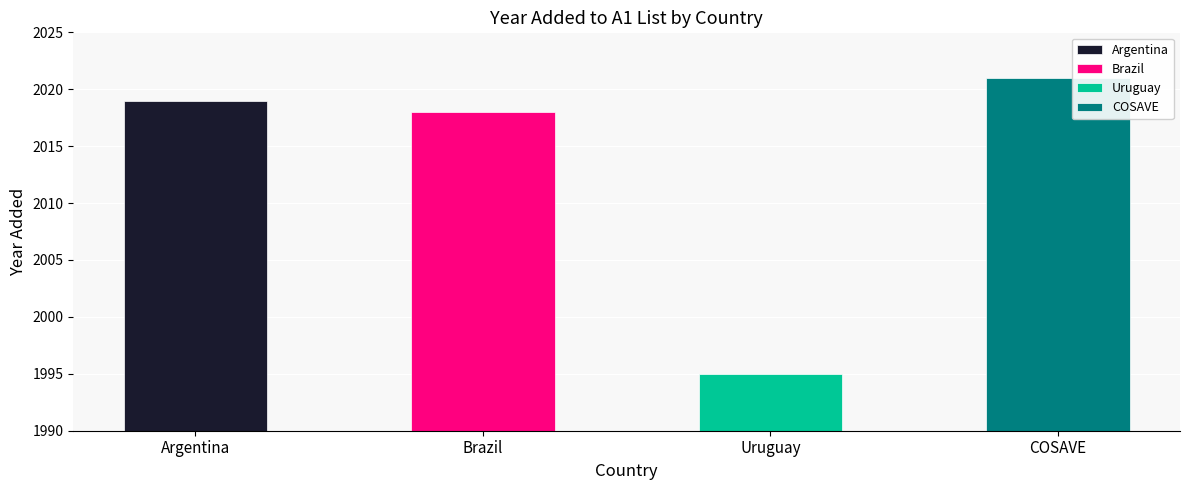

The value at COSAVE is 2021. True or false?

True